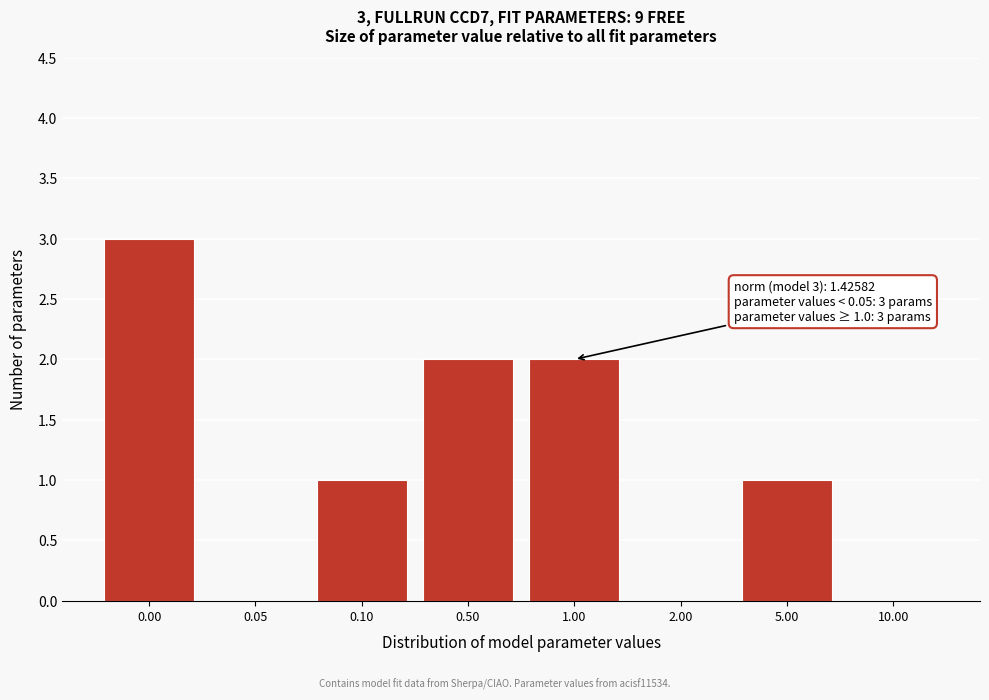

Reading left to right, transcribe all the data shown in this chart.

0.00=3	0.05=0	0.10=1	0.50=2	1.00=2	2.00=0	5.00=1	10.00=0